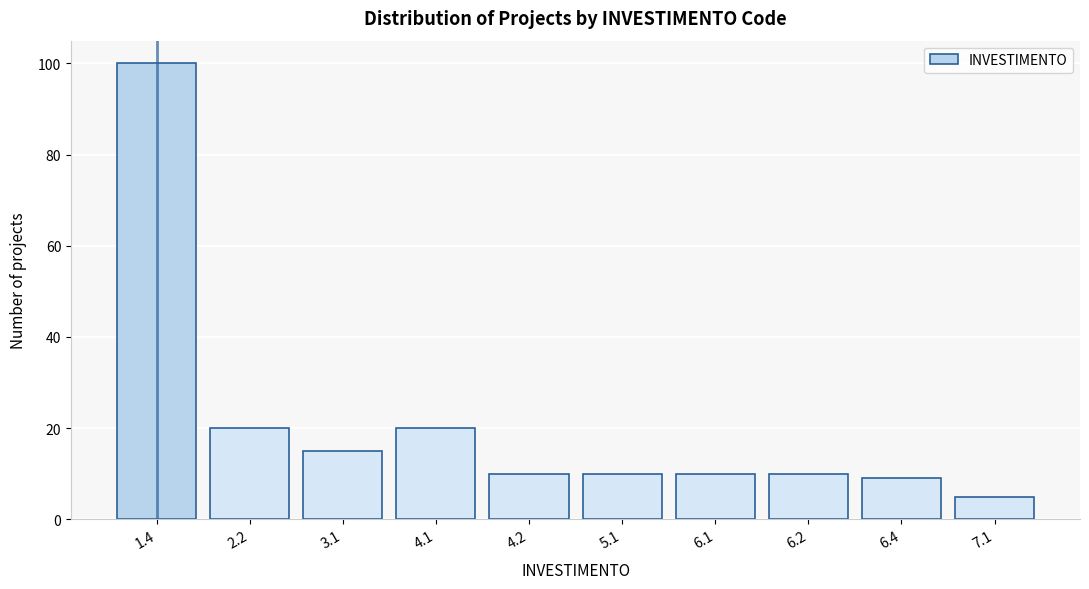

Reading left to right, what are all the values shown in this chart?

1.4=100	2.2=20	3.1=15	4.1=20	4.2=10	5.1=10	6.1=10	6.2=10	6.4=9	7.1=5